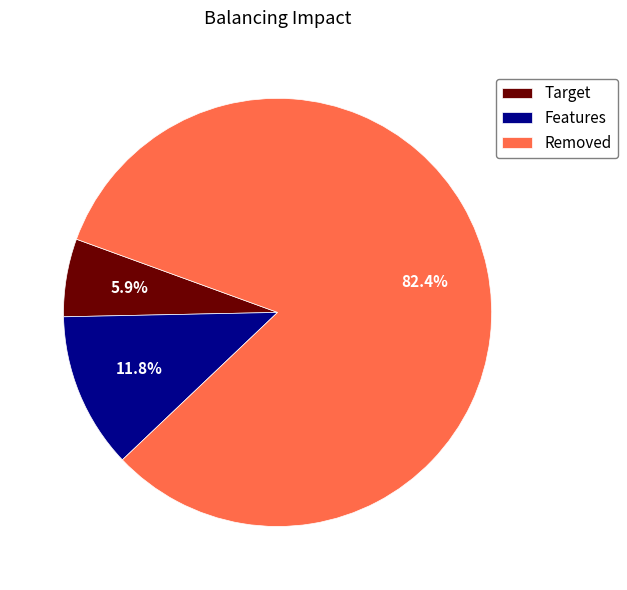

Which slice is the smallest?

Target